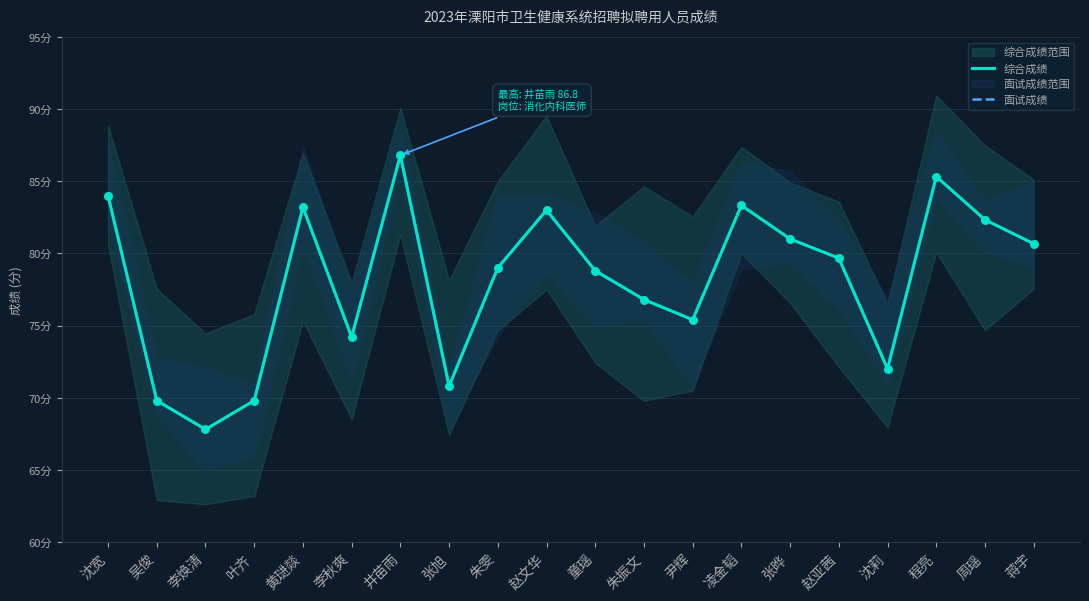

Is the value of 面试成绩 at 赵亚茜 greater than the value of 综合成绩 at 赵文华?

No